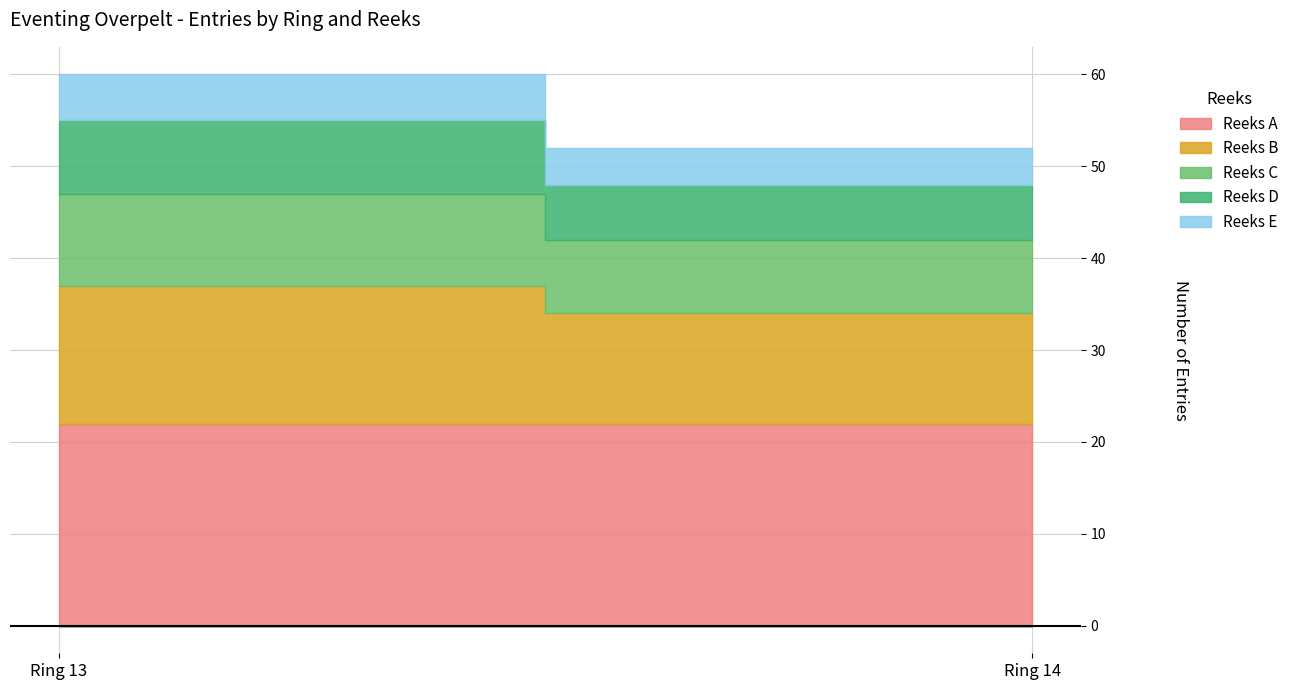

What is the sum of the Reeks B values at Ring 13 and Ring 14?

27